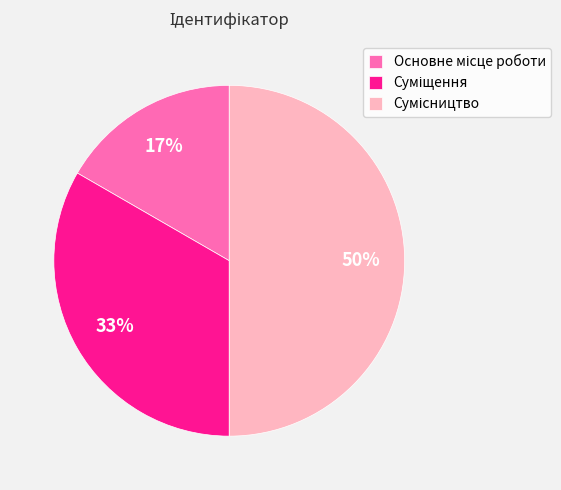

To the nearest percent, what is the difference between the largest and smallest slice percentages?

33%